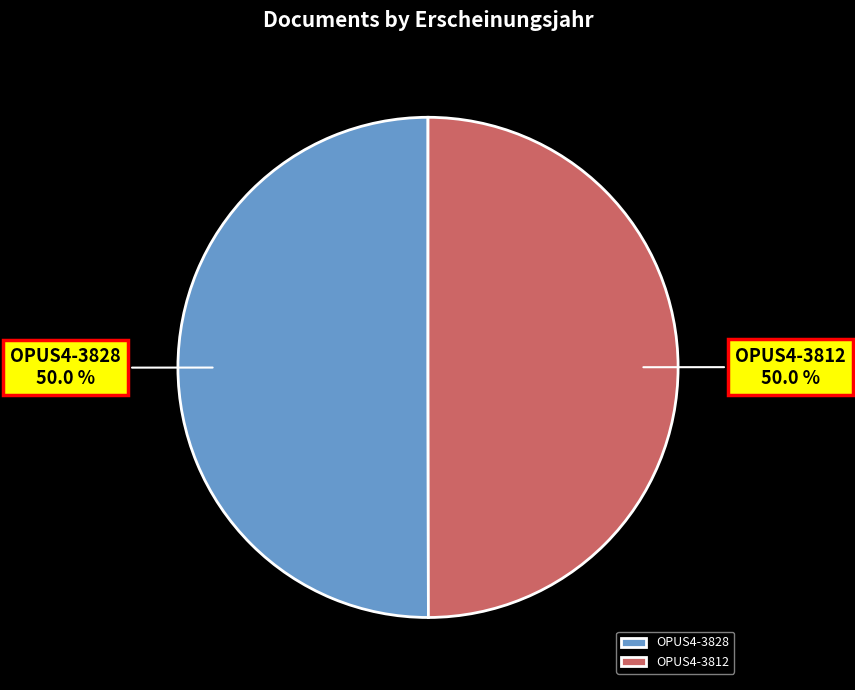

Is it true that OPUS4-3812 is 61% of the pie?

False